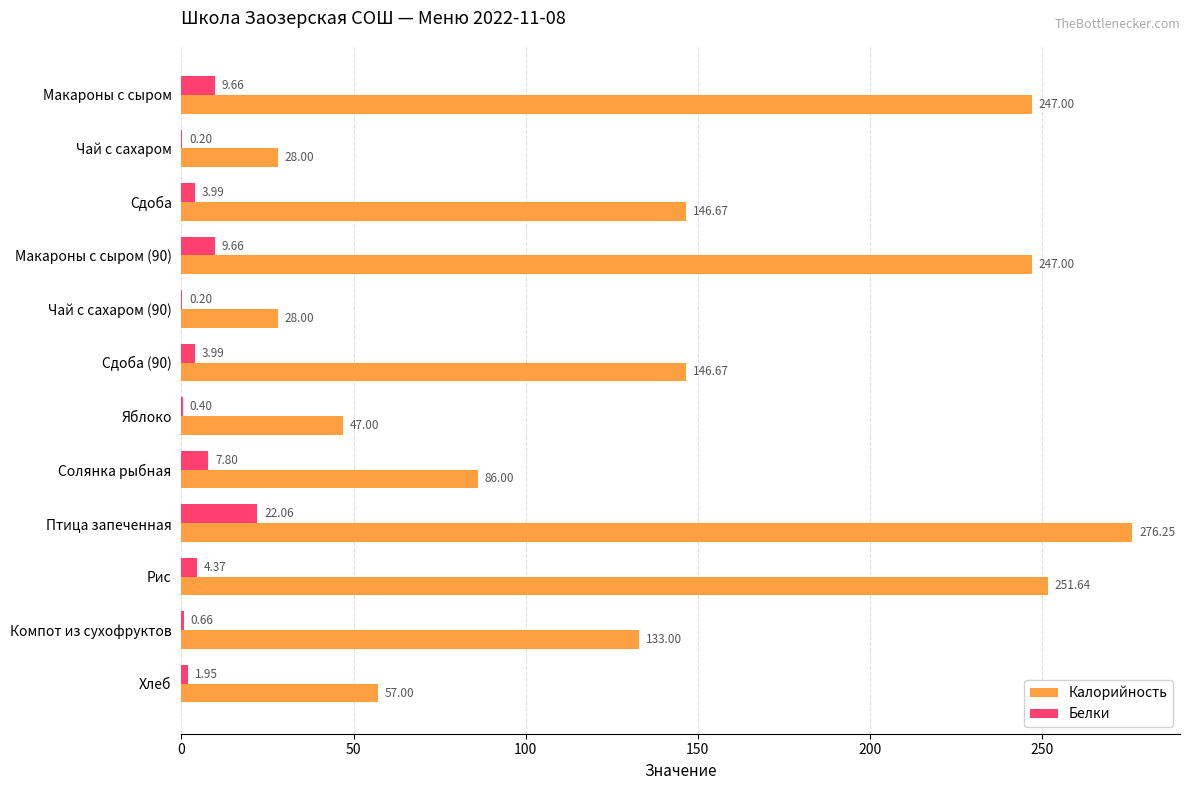

What is the sum of all Белки values?

64.9